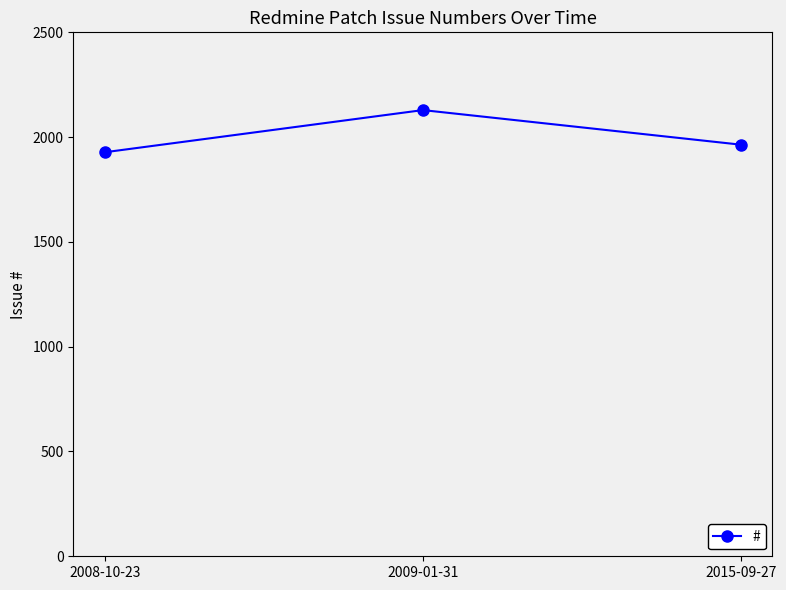

The chart shows a value of 2129 at 2009-01-31. True or false?

True